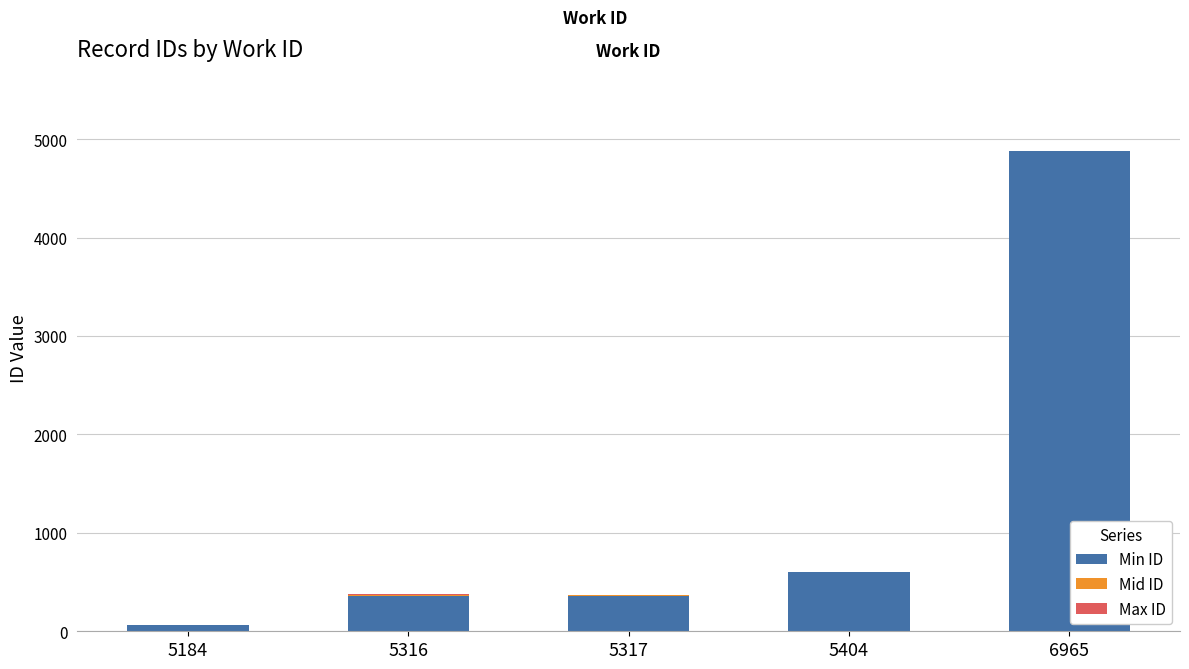

At which category is the sum across all series the highest?

6965